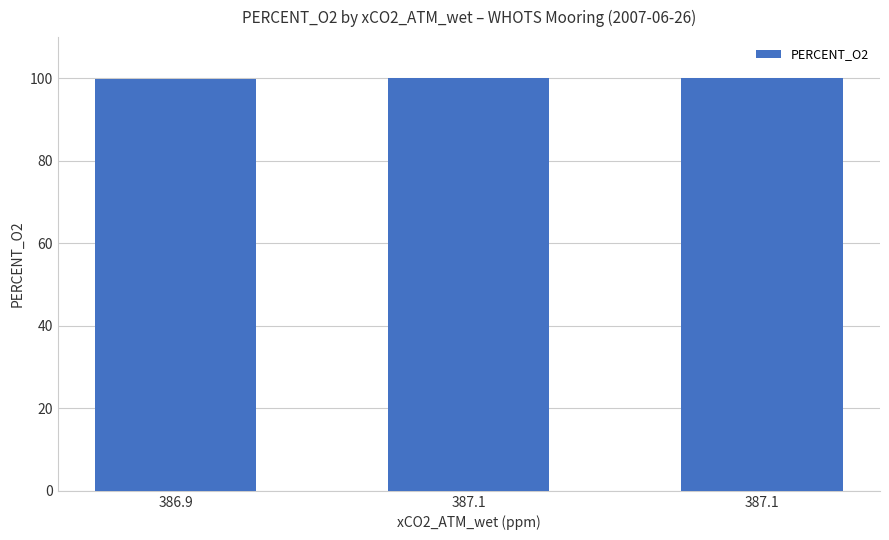

How many data points are above 100?

2